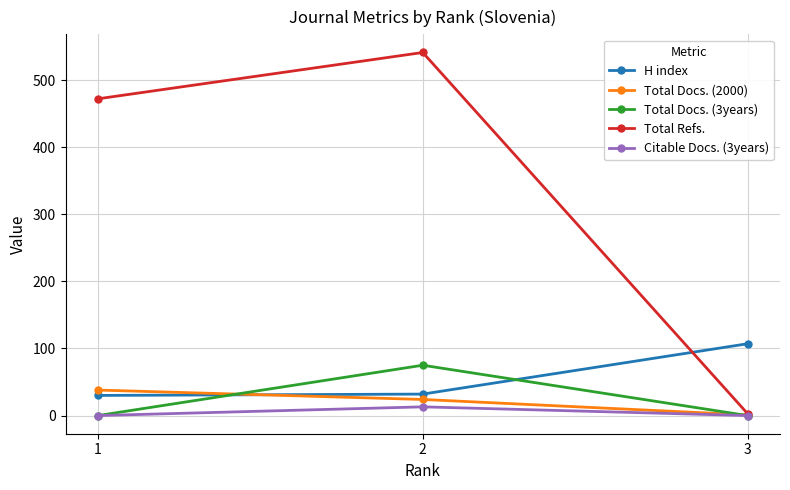

Which series has the largest total across all categories?

Total Refs.